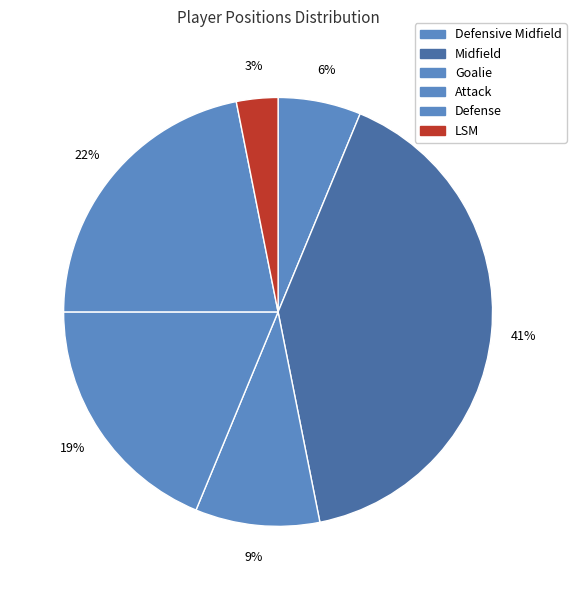

Is there any slice that represents more than half of the pie?

No